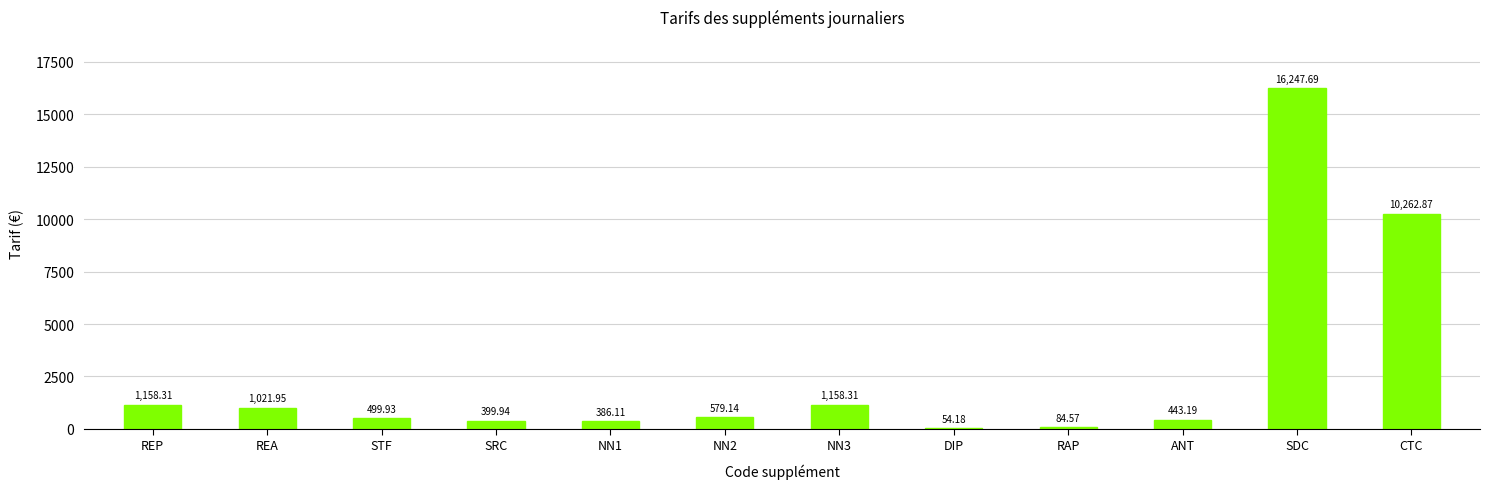

What is the maximum value shown in the chart?

16247.7